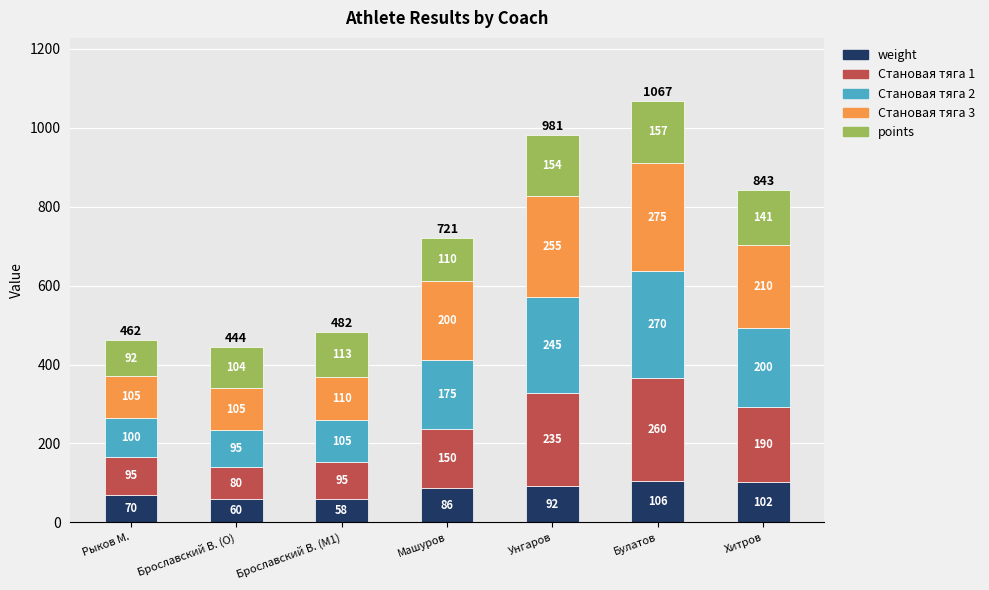

At which label does weight reach its peak?

Булатов